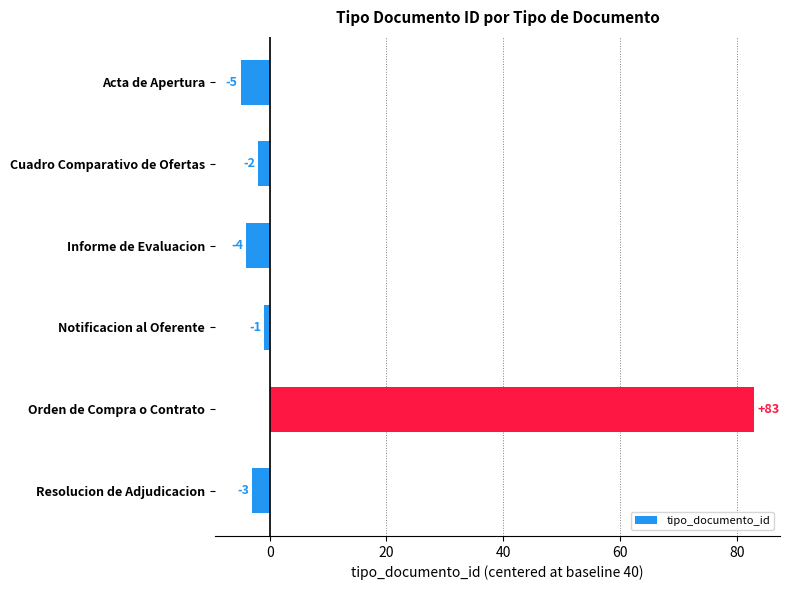

What is the value of the 5th bar from the top?

83